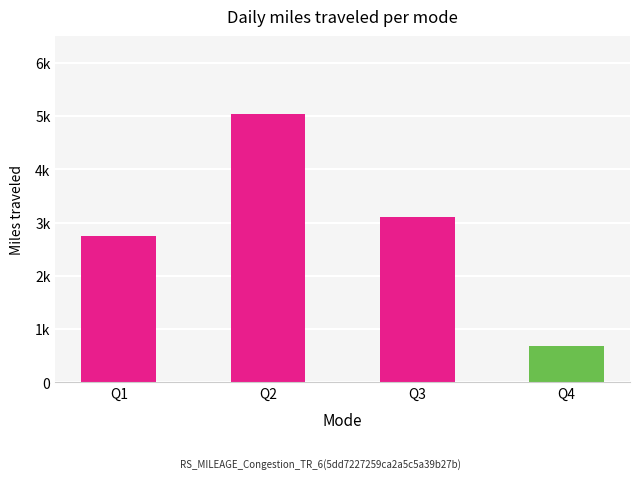

Reading left to right, extract all data points from this chart.

2743	5049	3101	686